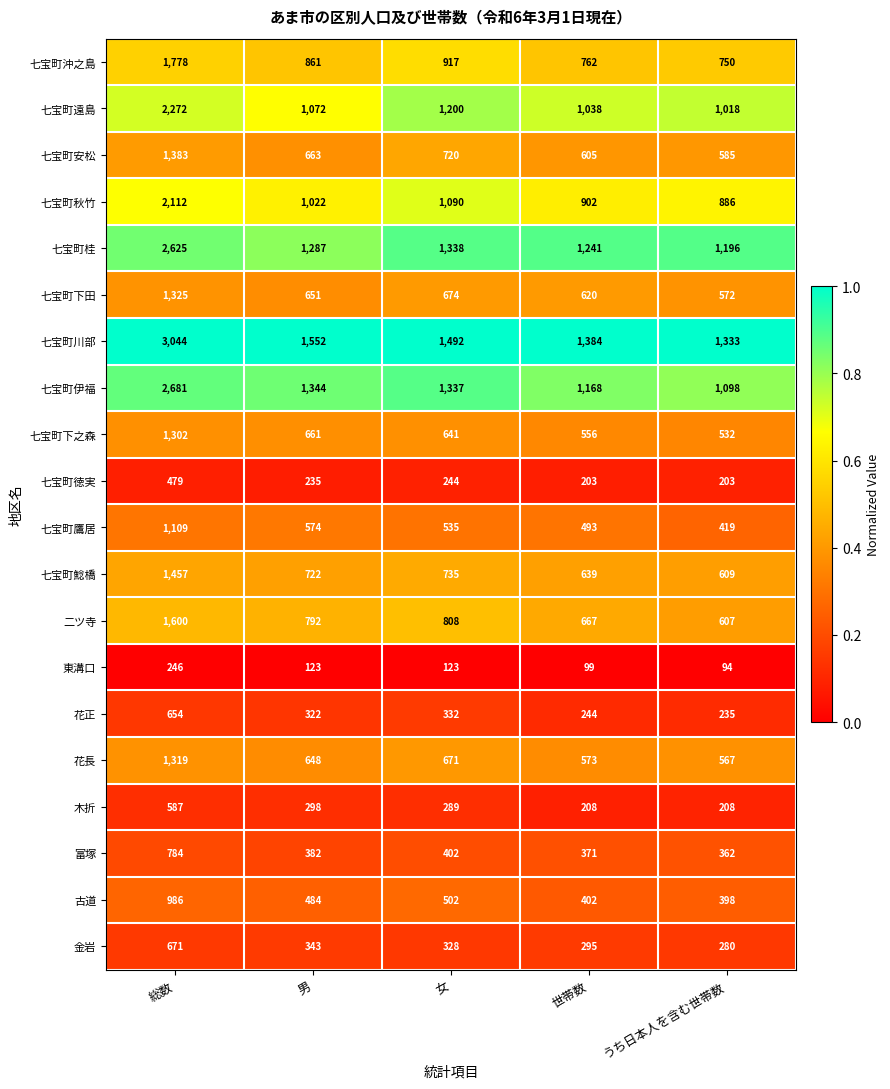

Between 総数 and うち日本人を含む世帯数, which series saw the biggest shift?

七宝町川部